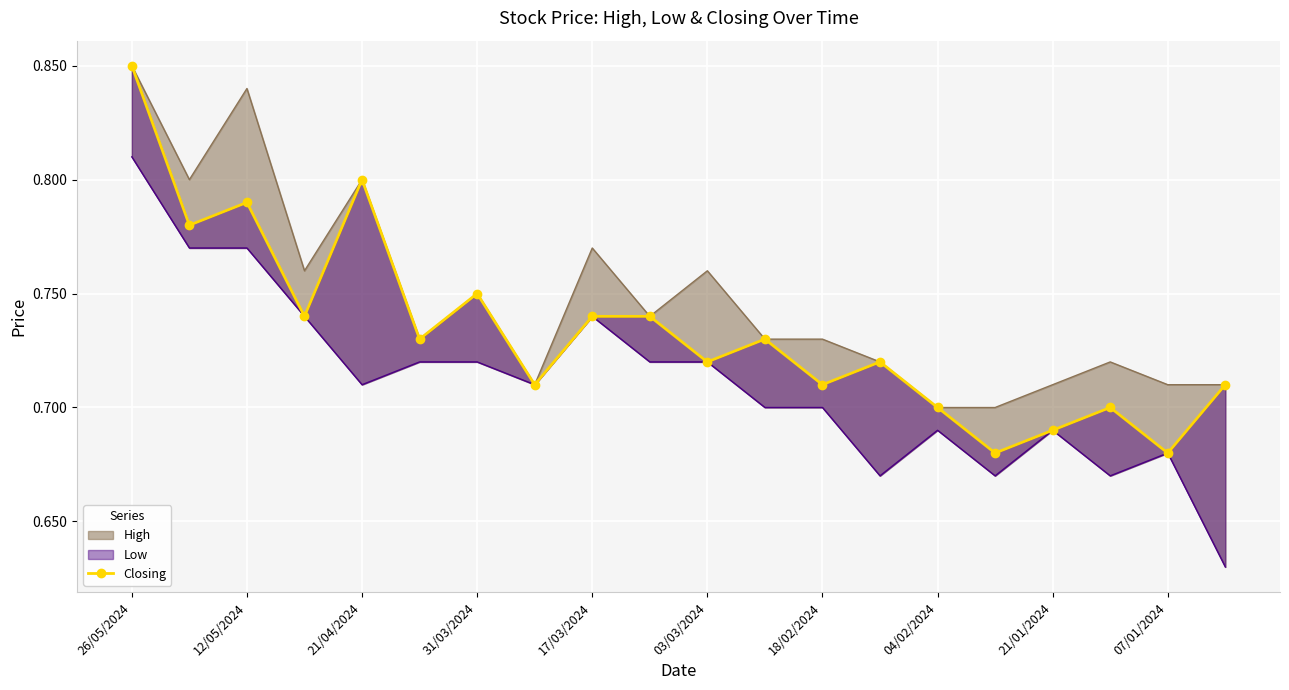

What is the greatest value displayed?

0.8